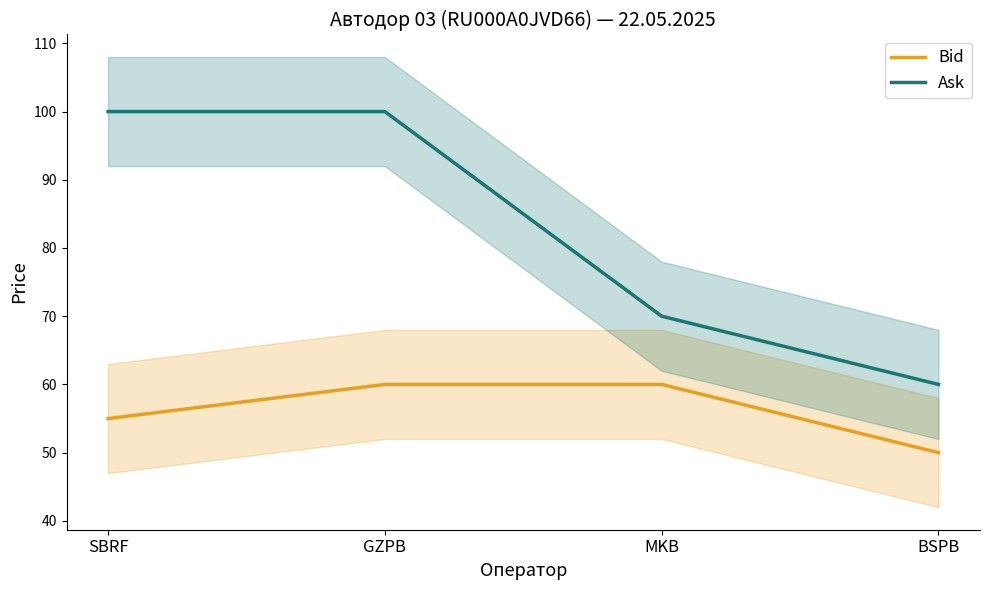

True or false: Ask and Bid cross at least once.

False